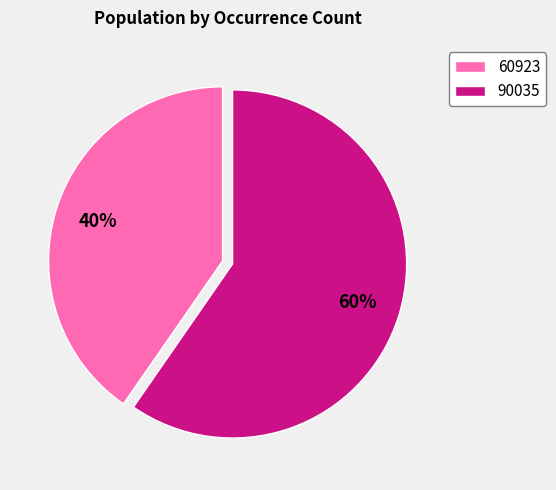

Is 90035 the majority of the pie?

Yes